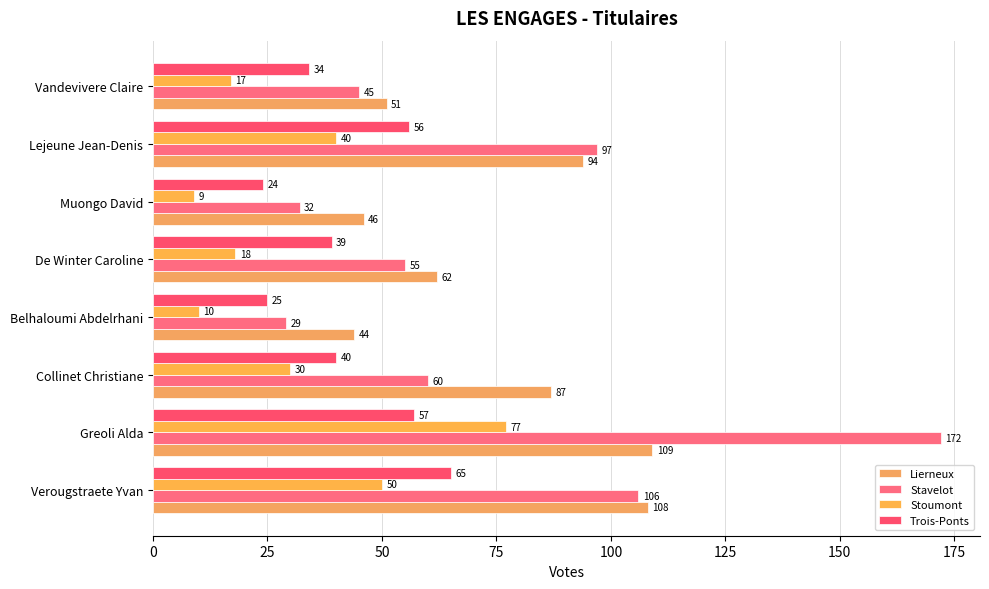

How many data points in Stavelot are less than 60?

4